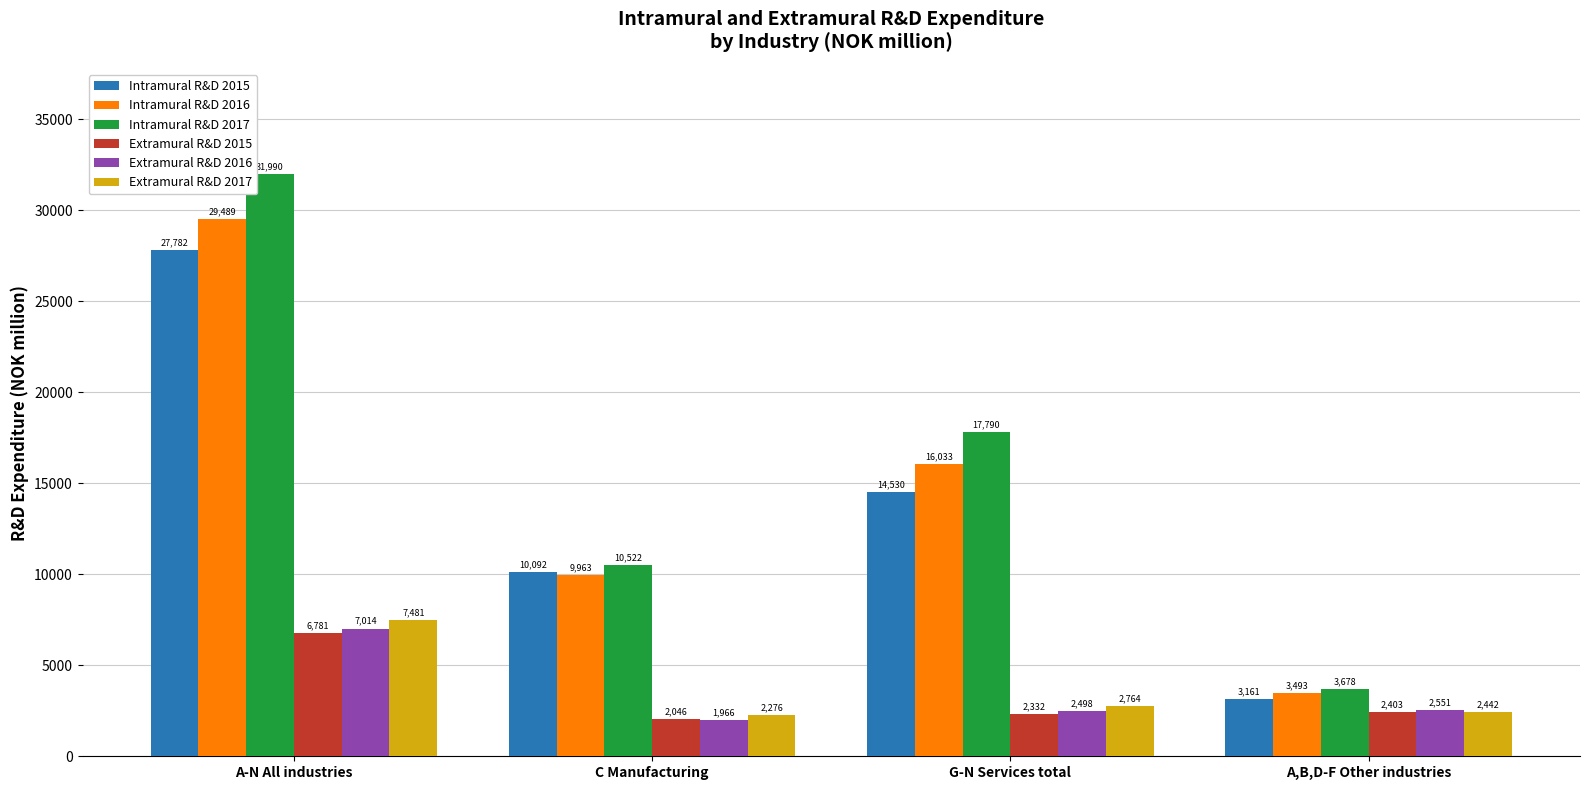

Count the number of categories in the chart.

4